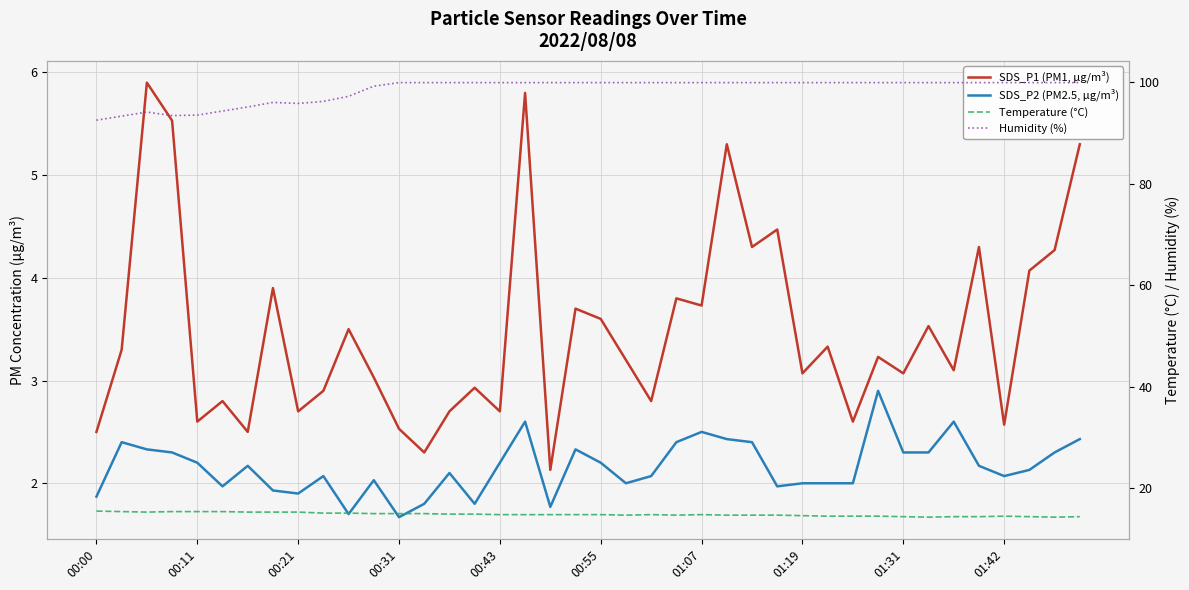

What position from the right is 35?

5